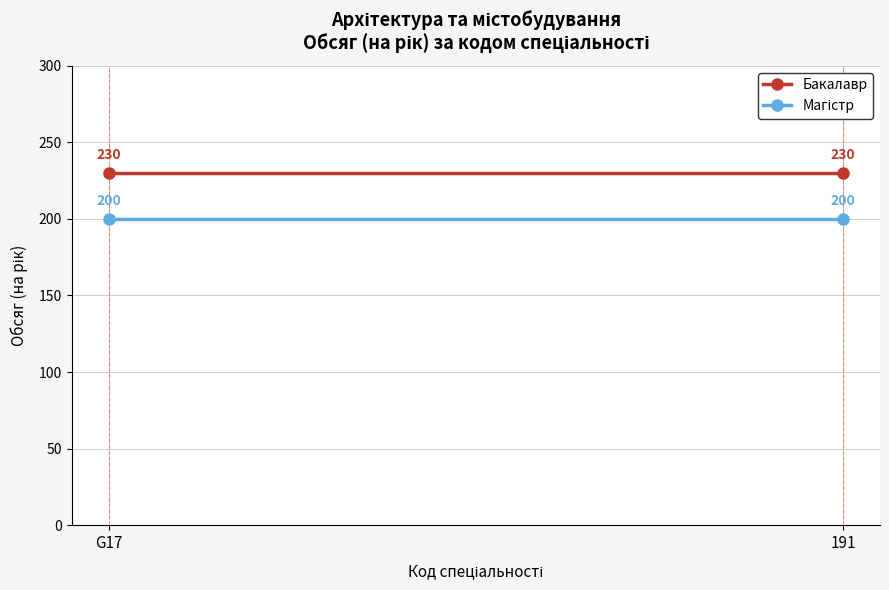

Read the Магістр value at 191.

200